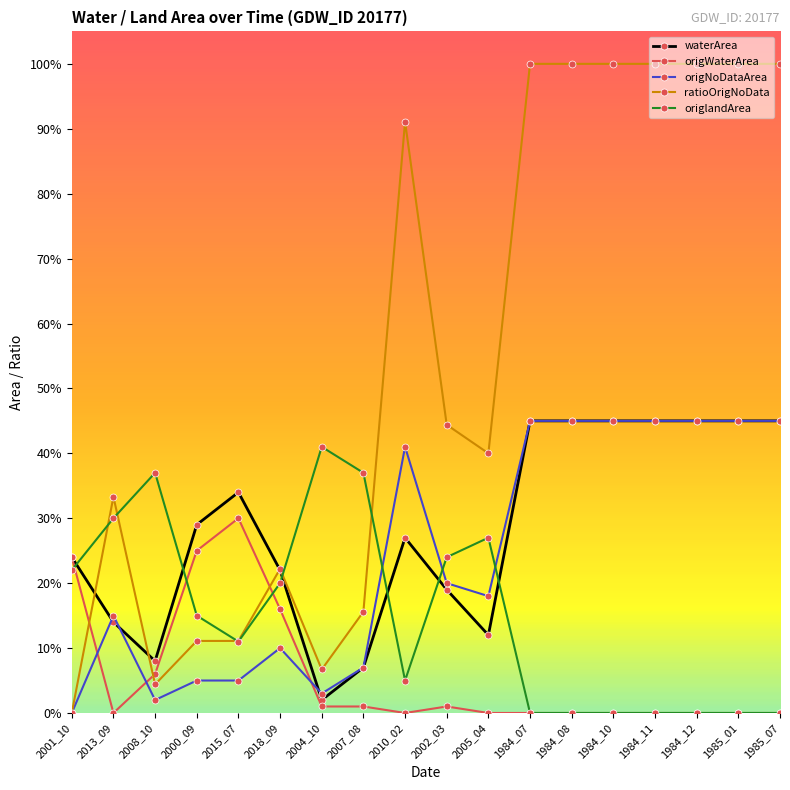

True or false: waterArea has a value of 0.1 at 2010_02.

False